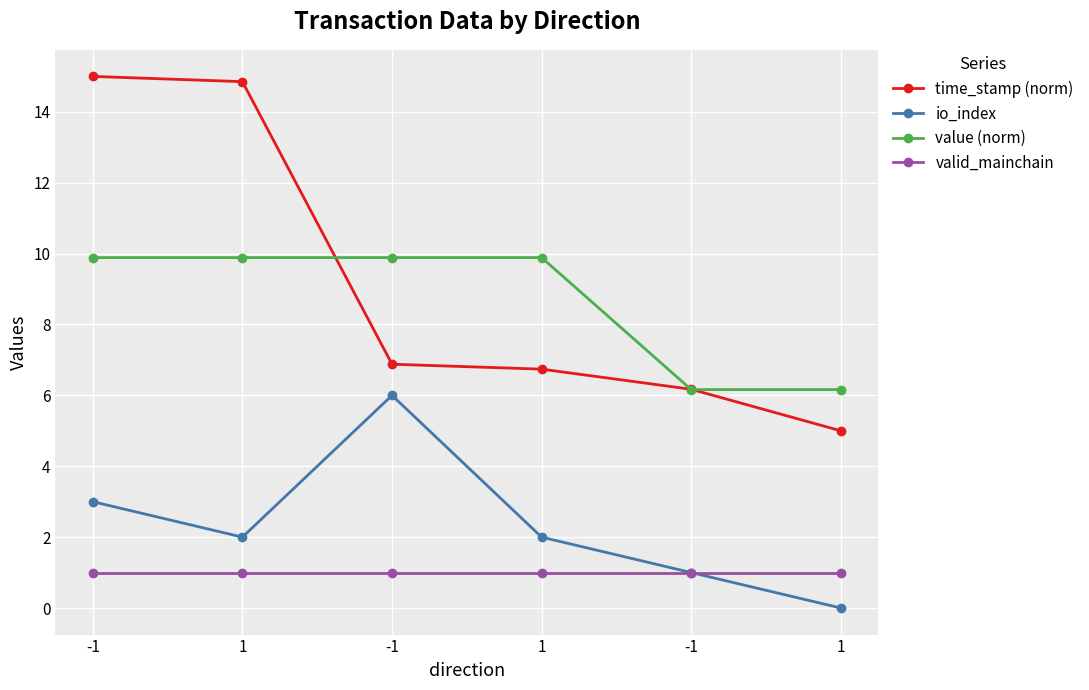

What is the average value of the valid_mainchain series?

1.0